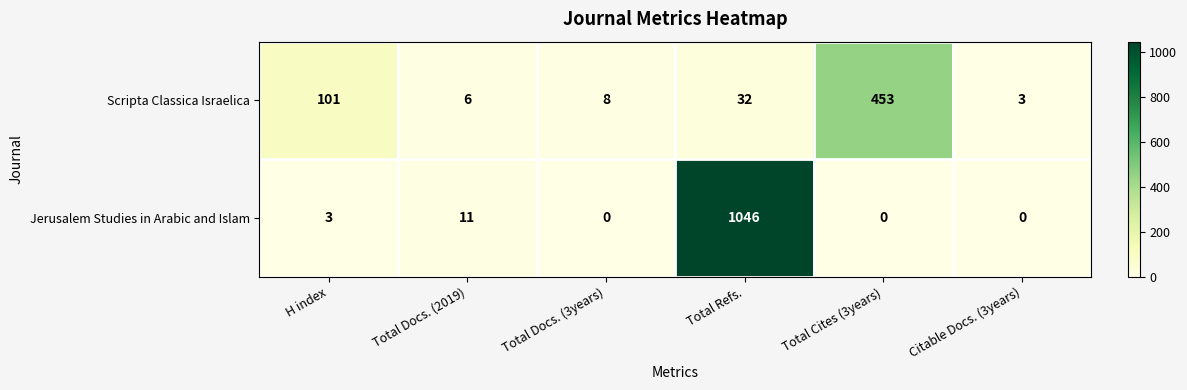

Reading left to right, list all the values displayed in this chart.

Scripta Classica Israelica: H index=101	Total Docs. (2019)=6	Total Docs. (3years)=8	Total Refs.=32	Total Cites (3years)=453	Citable Docs. (3years)=3
Jerusalem Studies in Arabic and Islam: H index=3	Total Docs. (2019)=11	Total Docs. (3years)=0	Total Refs.=1046	Total Cites (3years)=0	Citable Docs. (3years)=0